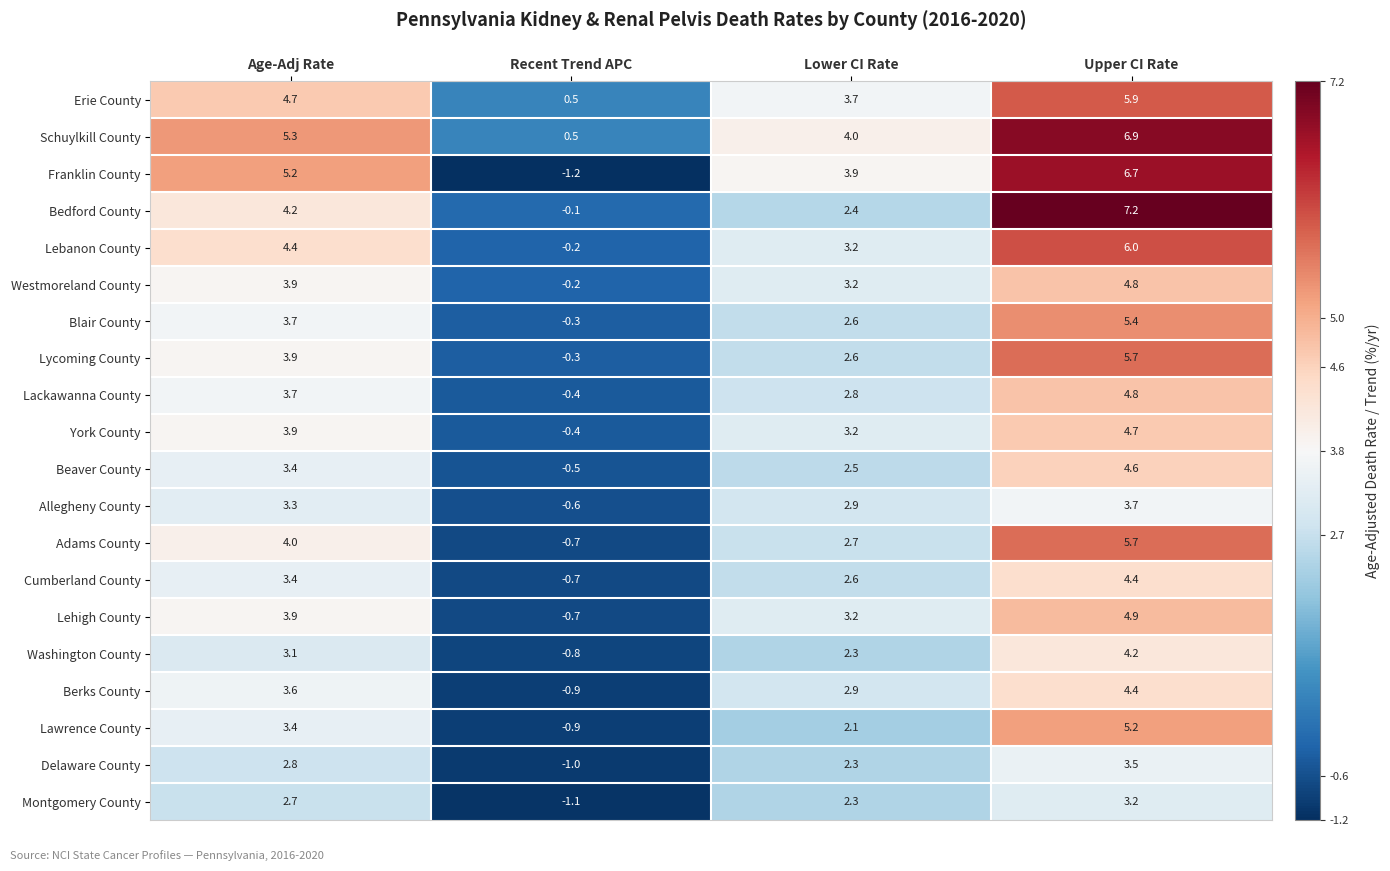

What is the total value across all series at Recent Trend APC?

-10.0